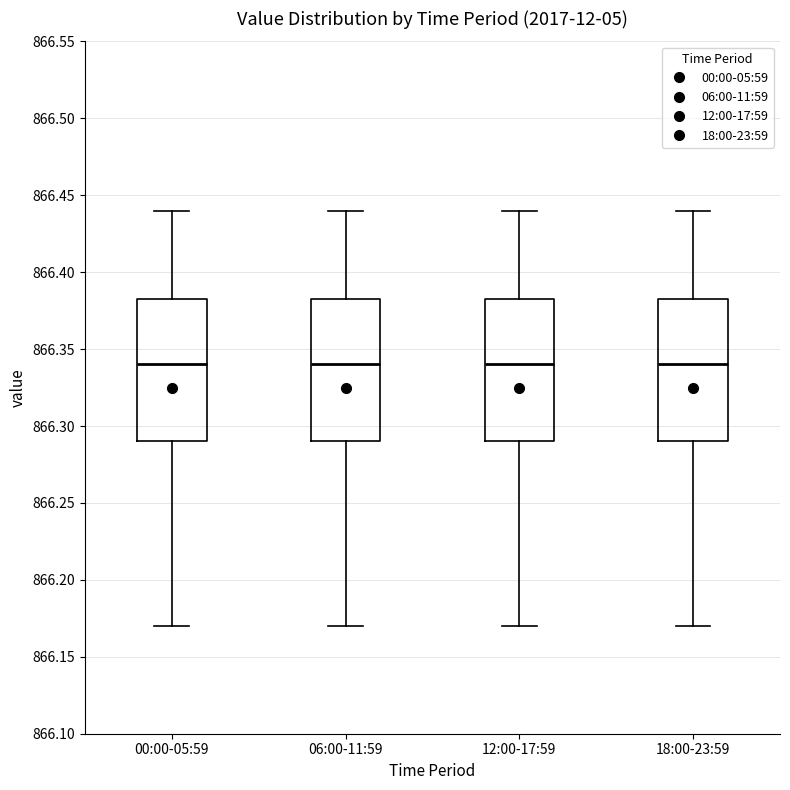

Where is the upper edge of the box for 06:00-11:59 on the y-axis? The values are not printed on the chart, so give them approximately, as read against the axis.

866.385